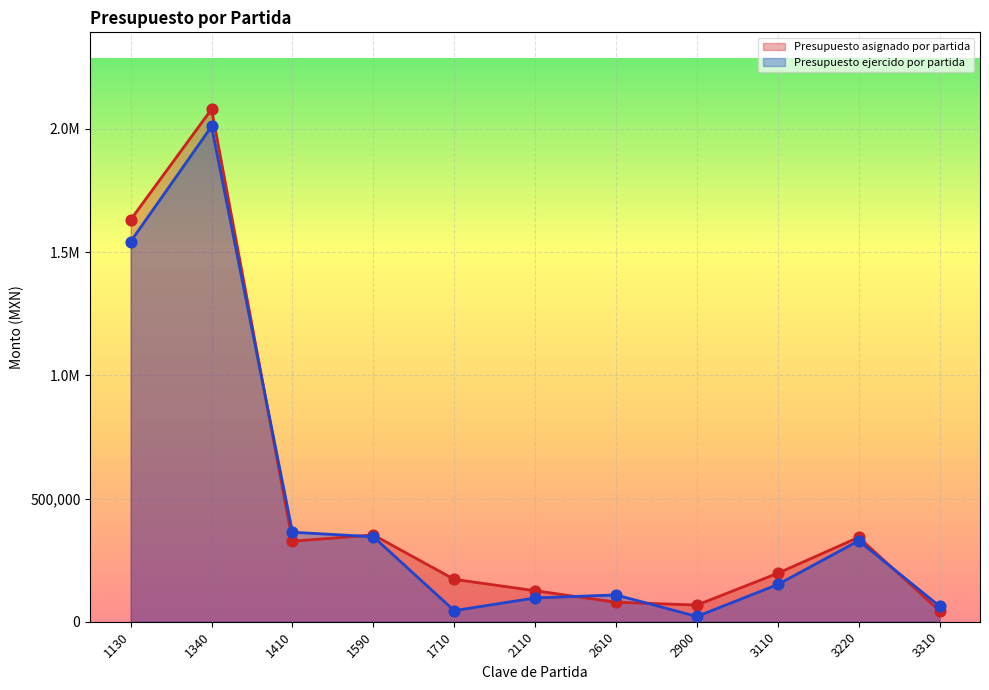

Which series has the largest total across all categories?

Presupuesto asignado por partida